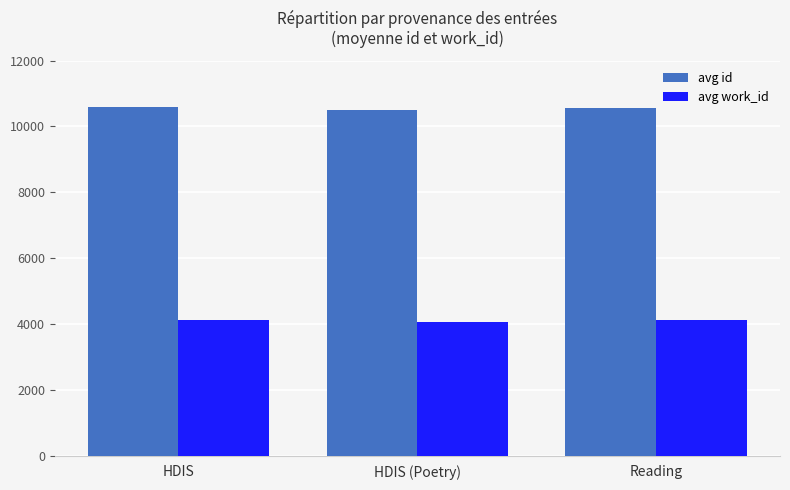

How many values in the avg id series are below 10561?

1